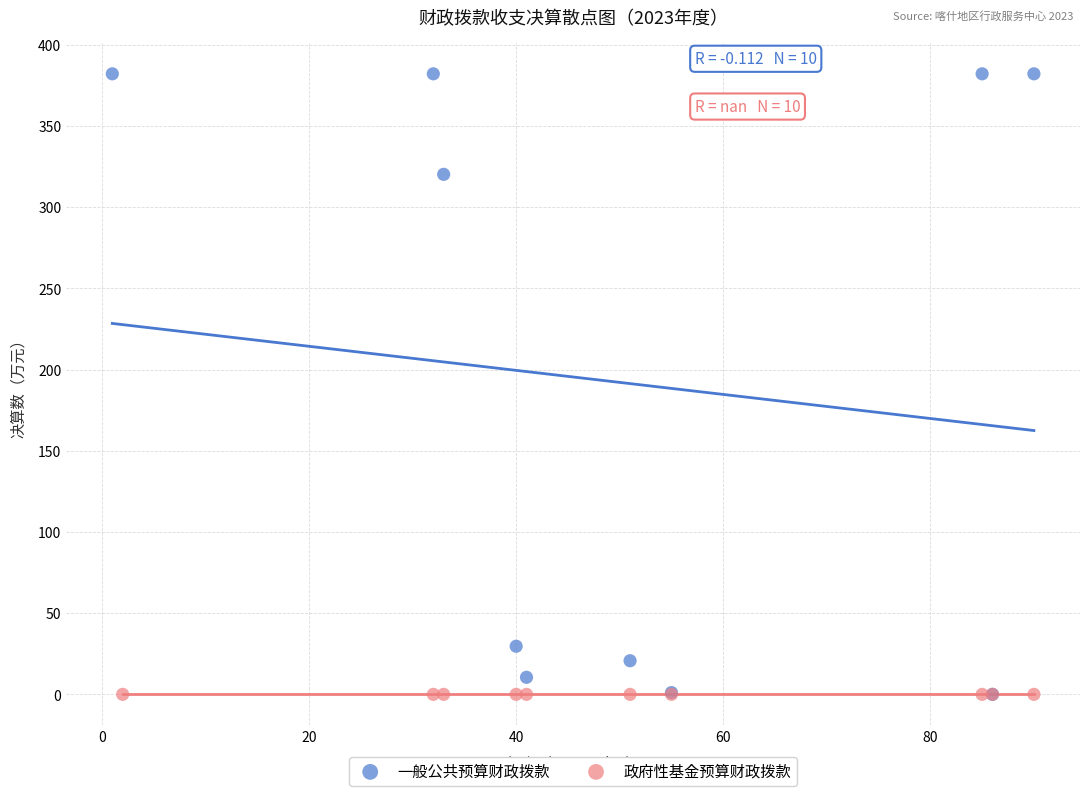

What are all the series names shown in the legend?

一般公共预算财政拨款, 政府性基金预算财政拨款